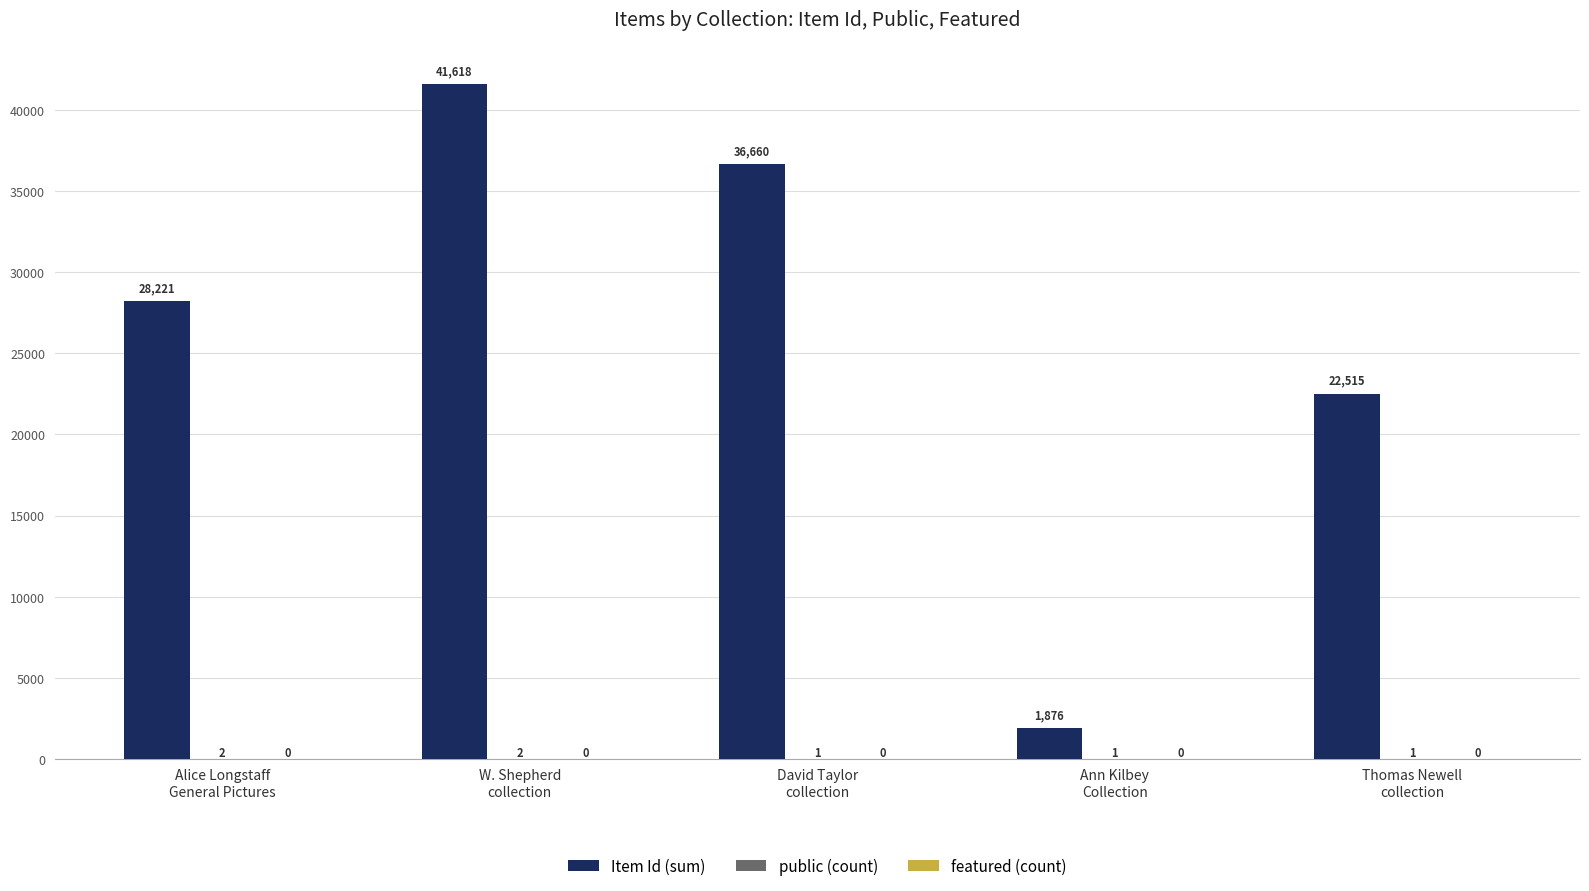

What is the sum of all Item Id (sum) values?

130890